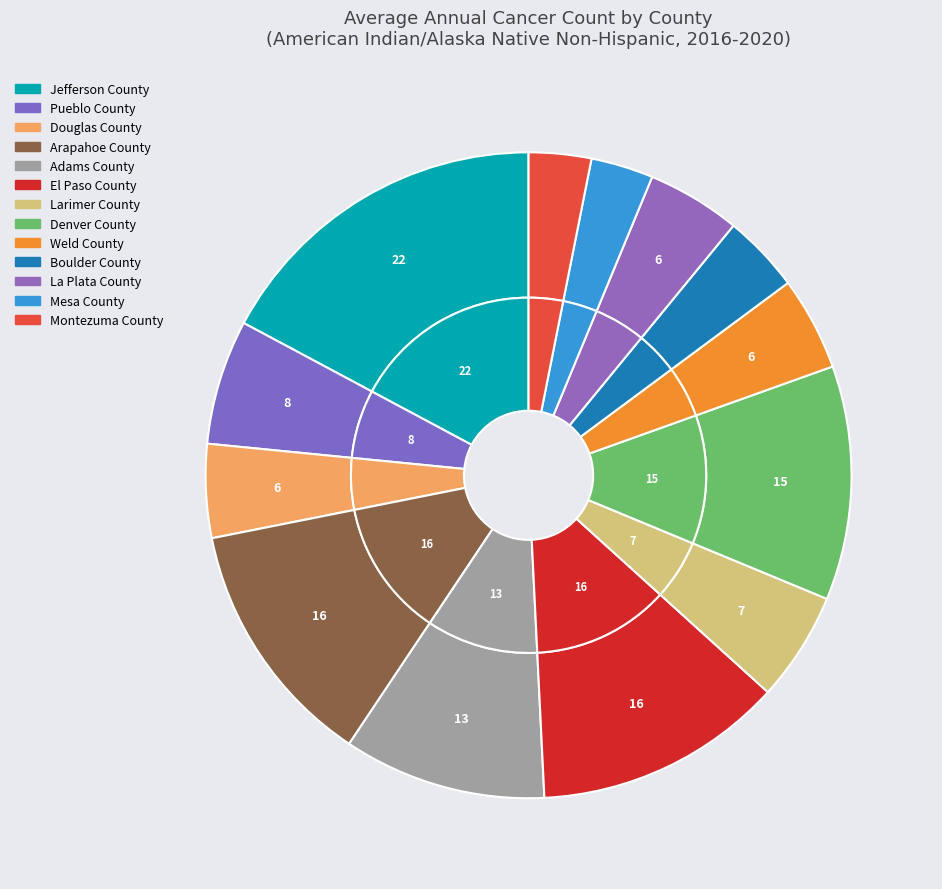

To the nearest percent, what is the difference between the Larimer County and Pueblo County slice percentages?

1%